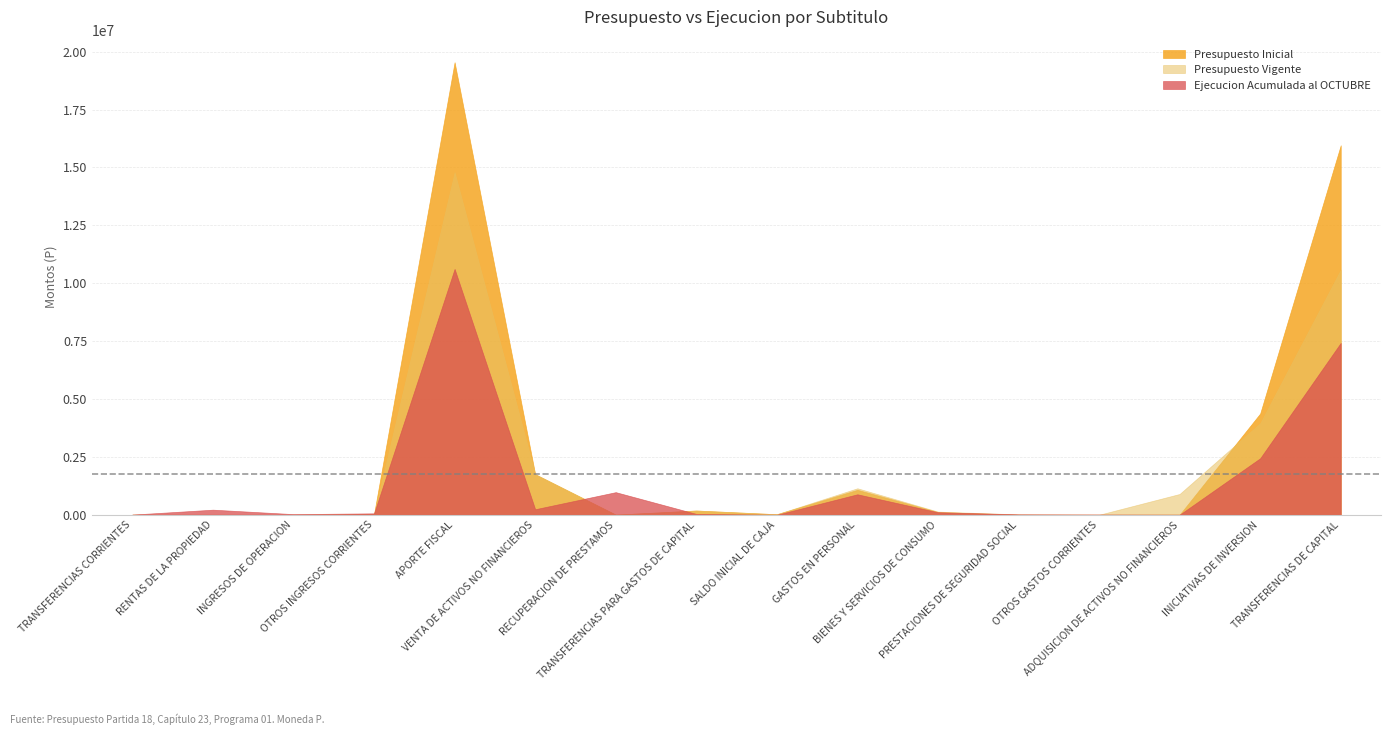

What is the average value of the Presupuesto Inicial series?

2691661